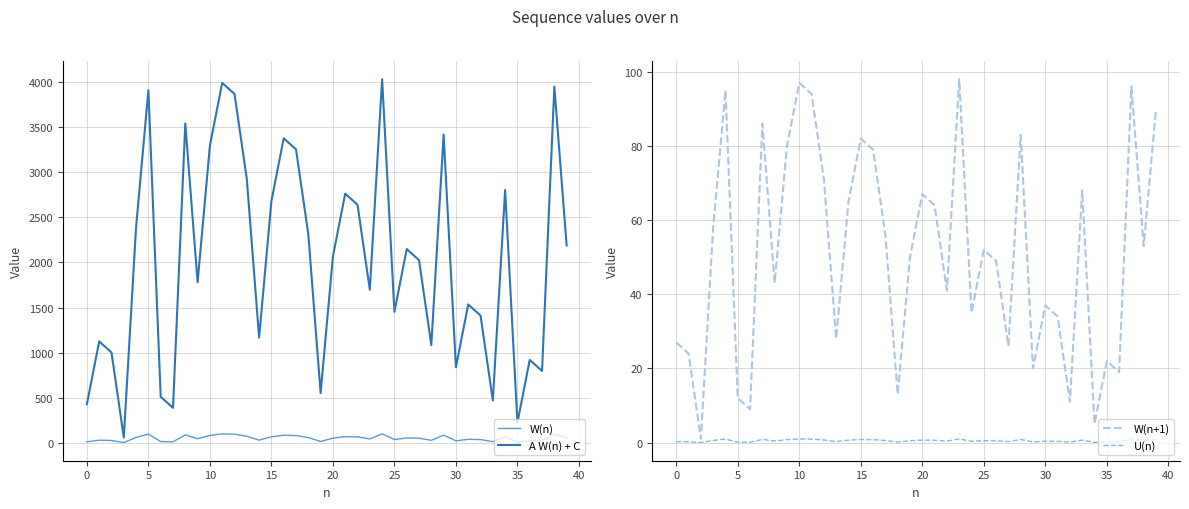

Between 22 and 23, which series saw the biggest shift?

A W(n) + C